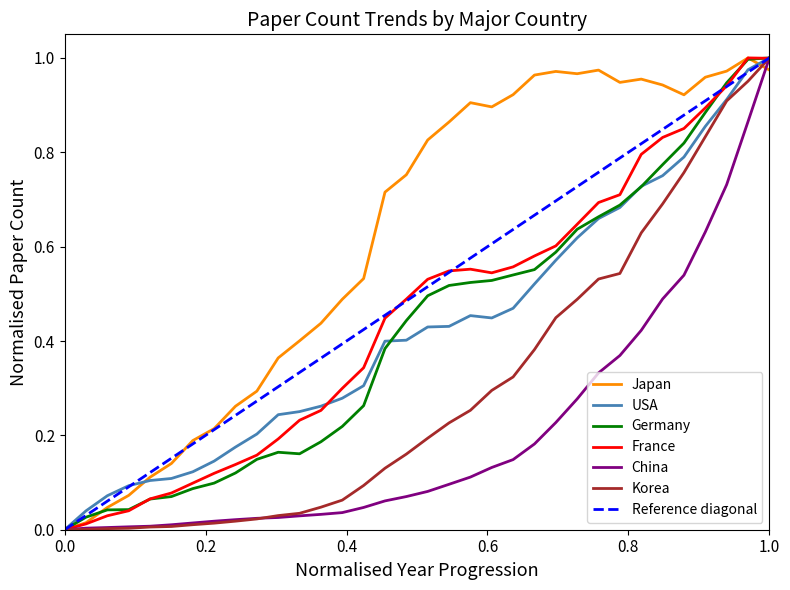

How many values in the Germany series exceed 0?

33